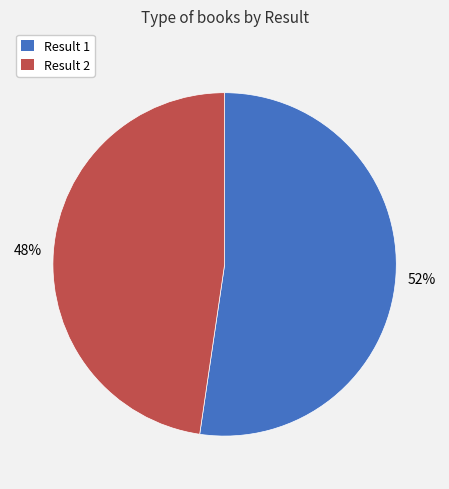

To the nearest percent, what is the average slice percentage?

50%